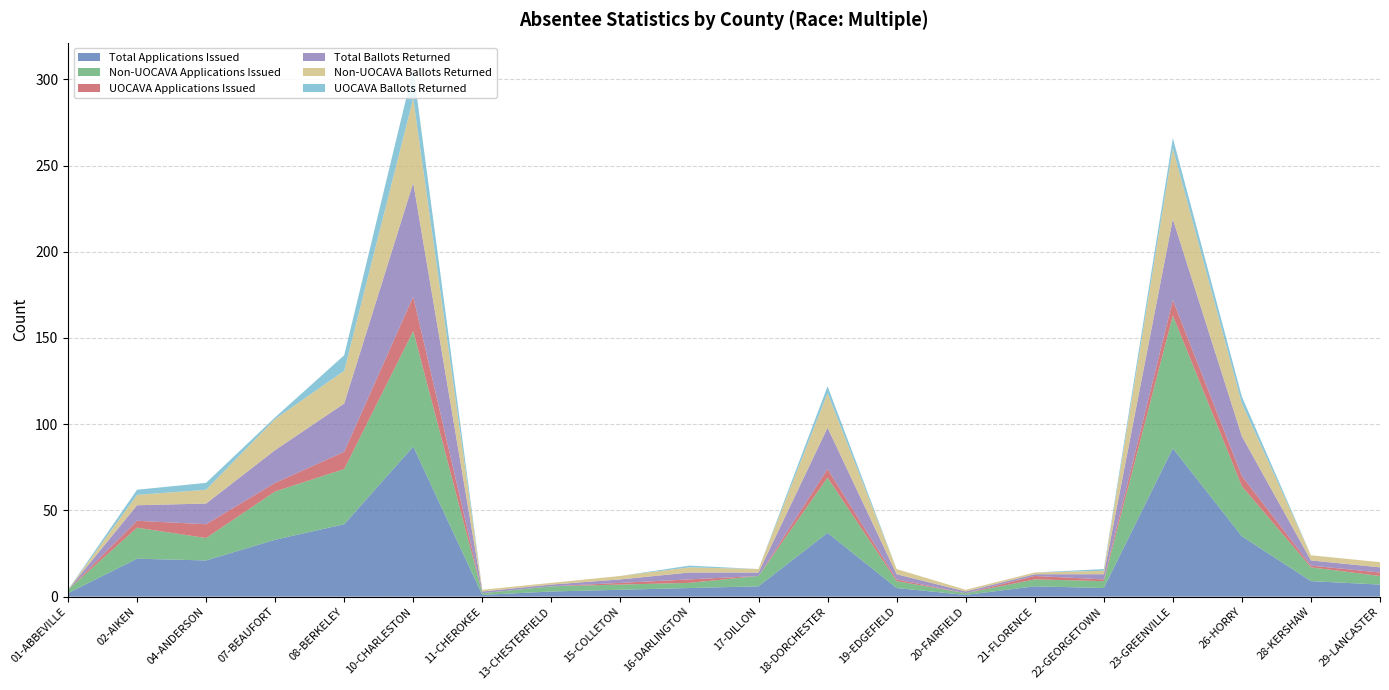

Reading right to left, extract all data points from this chart.

Total Applications Issued: 29-LANCASTER=7	28-KERSHAW=9	26-HORRY=35	23-GREENVILLE=86	22-GEORGETOWN=5	21-FLORENCE=6	20-FAIRFIELD=1	19-EDGEFIELD=5	18-DORCHESTER=37	17-DILLON=6	16-DARLINGTON=5	15-COLLETON=4	13-CHESTERFIELD=3	11-CHEROKEE=1	10-CHARLESTON=87	08-BERKELEY=42	07-BEAUFORT=33	04-ANDERSON=21	02-AIKEN=22	01-ABBEVILLE=2
Non-UOCAVA Applications Issued: 29-LANCASTER=5	28-KERSHAW=8	26-HORRY=29	23-GREENVILLE=77	22-GEORGETOWN=4	21-FLORENCE=4	20-FAIRFIELD=1	19-EDGEFIELD=4	18-DORCHESTER=32	17-DILLON=6	16-DARLINGTON=3	15-COLLETON=3	13-CHESTERFIELD=3	11-CHEROKEE=1	10-CHARLESTON=67	08-BERKELEY=32	07-BEAUFORT=28	04-ANDERSON=13	02-AIKEN=18	01-ABBEVILLE=2
UOCAVA Applications Issued: 29-LANCASTER=2	28-KERSHAW=1	26-HORRY=6	23-GREENVILLE=9	22-GEORGETOWN=1	21-FLORENCE=2	20-FAIRFIELD=0	19-EDGEFIELD=1	18-DORCHESTER=5	17-DILLON=0	16-DARLINGTON=2	15-COLLETON=1	13-CHESTERFIELD=0	11-CHEROKEE=0	10-CHARLESTON=20	08-BERKELEY=10	07-BEAUFORT=5	04-ANDERSON=8	02-AIKEN=4	01-ABBEVILLE=0
Total Ballots Returned: 29-LANCASTER=3	28-KERSHAW=3	26-HORRY=23	23-GREENVILLE=47	22-GEORGETOWN=3	21-FLORENCE=1	20-FAIRFIELD=1	19-EDGEFIELD=3	18-DORCHESTER=24	17-DILLON=2	16-DARLINGTON=4	15-COLLETON=2	13-CHESTERFIELD=1	11-CHEROKEE=1	10-CHARLESTON=66	08-BERKELEY=28	07-BEAUFORT=19	04-ANDERSON=12	02-AIKEN=9	01-ABBEVILLE=0
Non-UOCAVA Ballots Returned: 29-LANCASTER=3	28-KERSHAW=3	26-HORRY=19	23-GREENVILLE=41	22-GEORGETOWN=2	21-FLORENCE=1	20-FAIRFIELD=1	19-EDGEFIELD=3	18-DORCHESTER=20	17-DILLON=2	16-DARLINGTON=3	15-COLLETON=2	13-CHESTERFIELD=1	11-CHEROKEE=1	10-CHARLESTON=49	08-BERKELEY=19	07-BEAUFORT=18	04-ANDERSON=8	02-AIKEN=6	01-ABBEVILLE=0
UOCAVA Ballots Returned: 29-LANCASTER=0	28-KERSHAW=0	26-HORRY=4	23-GREENVILLE=6	22-GEORGETOWN=1	21-FLORENCE=0	20-FAIRFIELD=0	19-EDGEFIELD=0	18-DORCHESTER=4	17-DILLON=0	16-DARLINGTON=1	15-COLLETON=0	13-CHESTERFIELD=0	11-CHEROKEE=0	10-CHARLESTON=17	08-BERKELEY=9	07-BEAUFORT=1	04-ANDERSON=4	02-AIKEN=3	01-ABBEVILLE=0